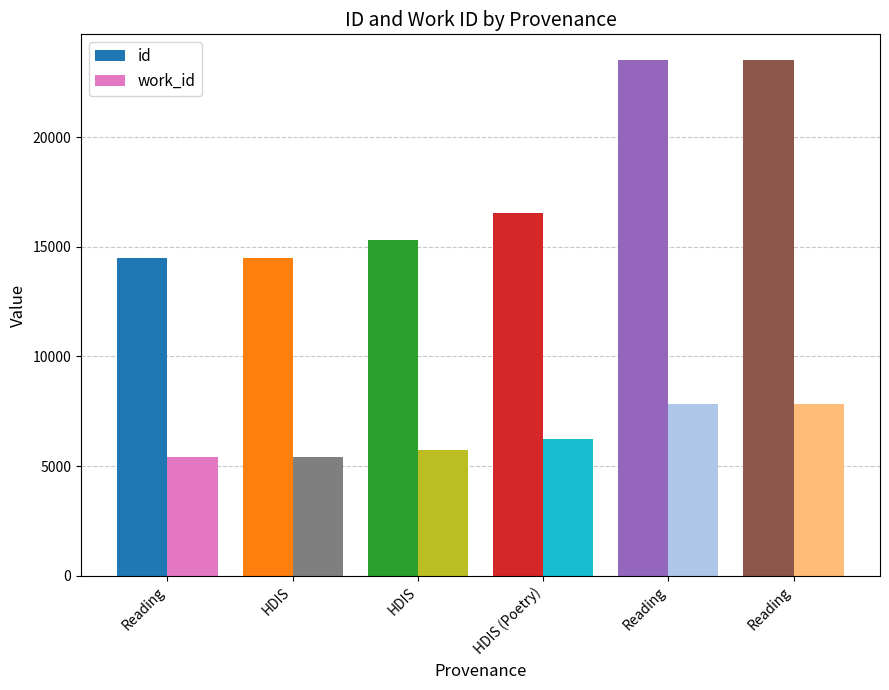

Reading right to left, transcribe all the data shown in this chart.

id: Reading=23516	Reading=23514	HDIS (Poetry)=16557	HDIS=15329	HDIS=14496	Reading=14484
work_id: Reading=7831	Reading=7831	HDIS (Poetry)=6245	HDIS=5750	HDIS=5399	Reading=5394